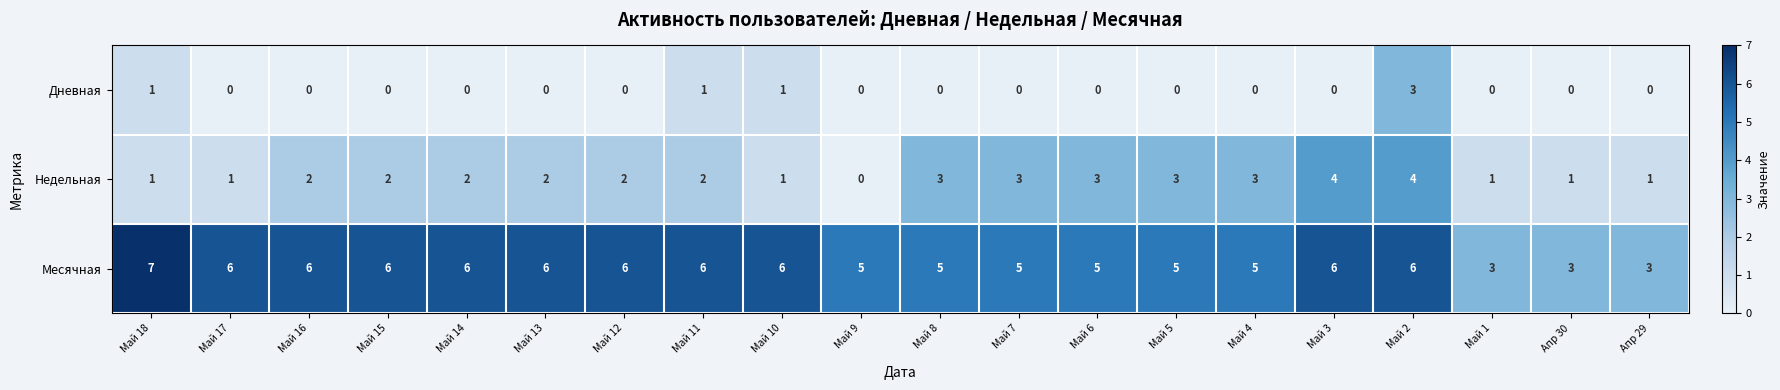

At which label does Месячная first exceed 6?

Май 18